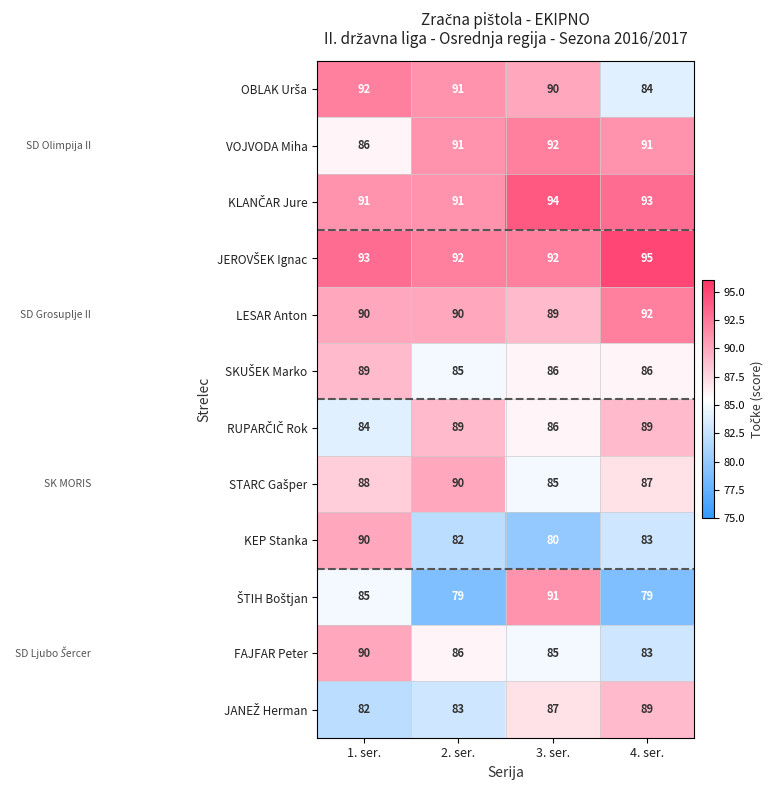

What is the difference between the maximum and minimum values in the LESAR Anton series?

3